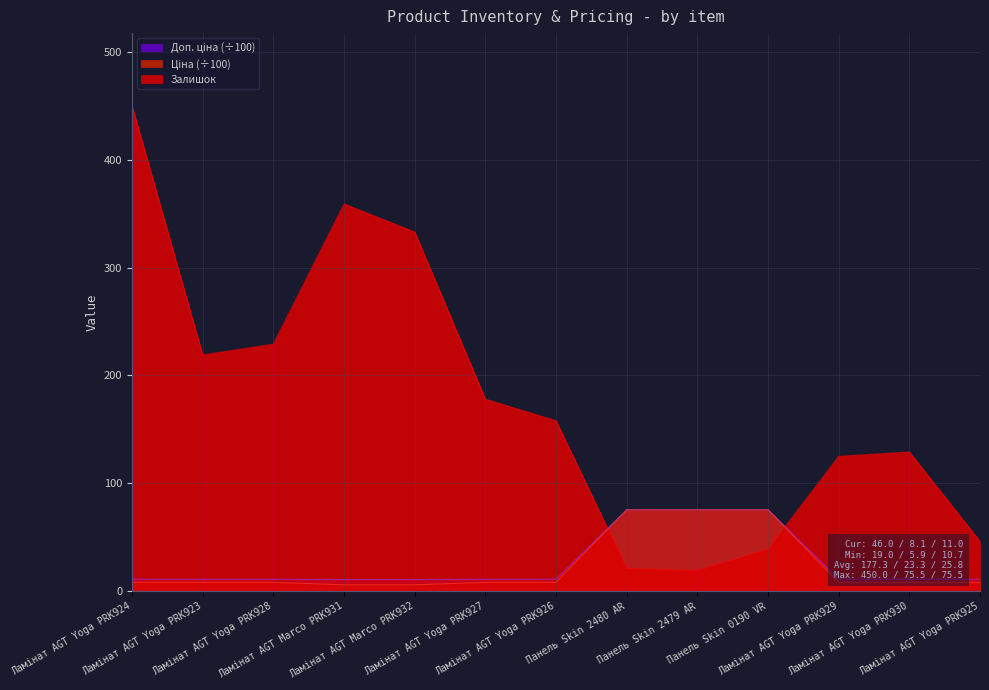

What is the average value of the Доп. ціна series?

25.8